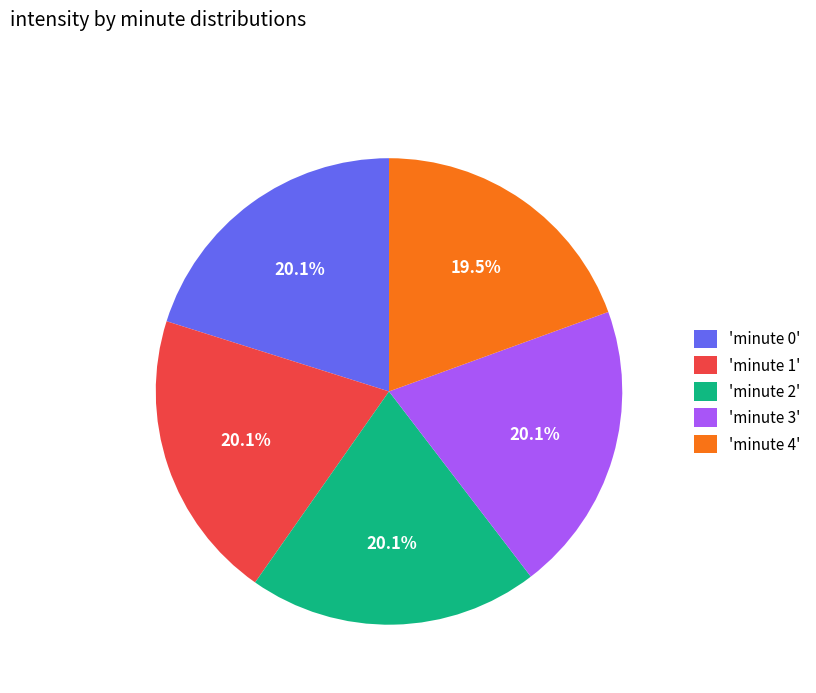

How much of the chart is everything except 'minute 0'?

79.9%